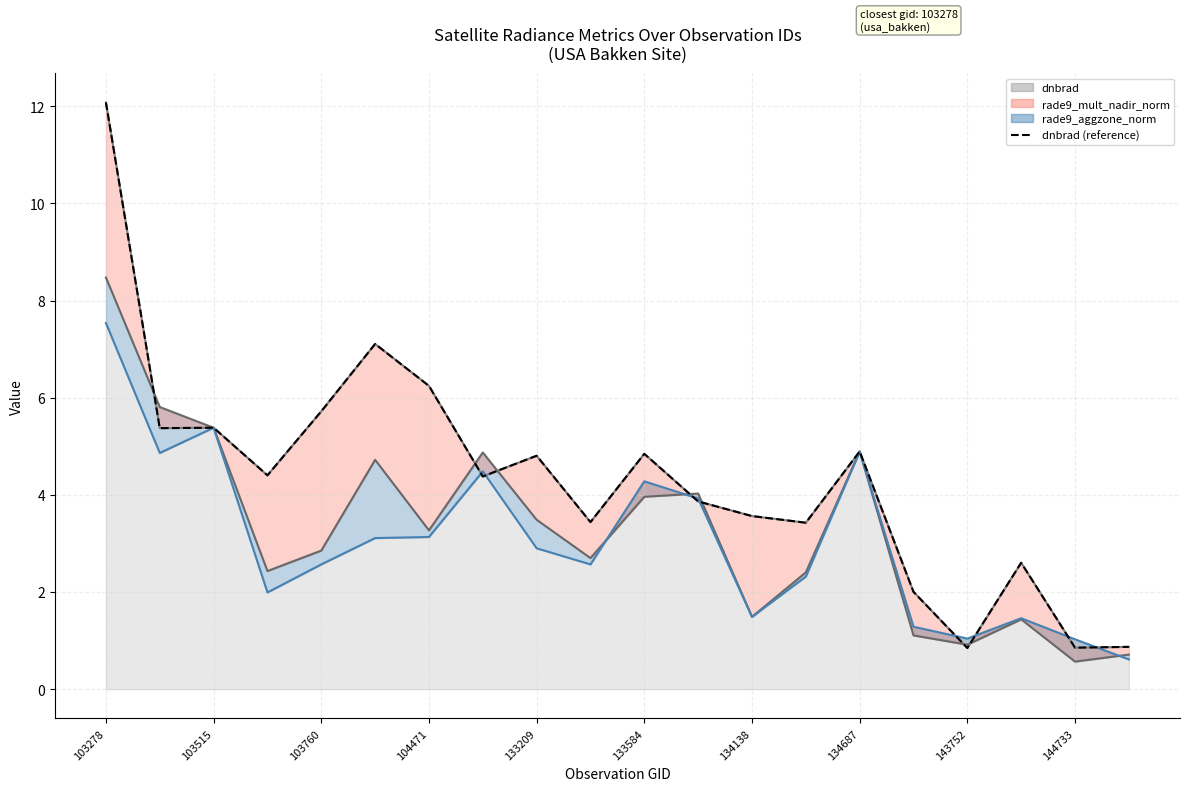

What is the value of the dnbrad (reference) point at the 19th from the left?

0.9